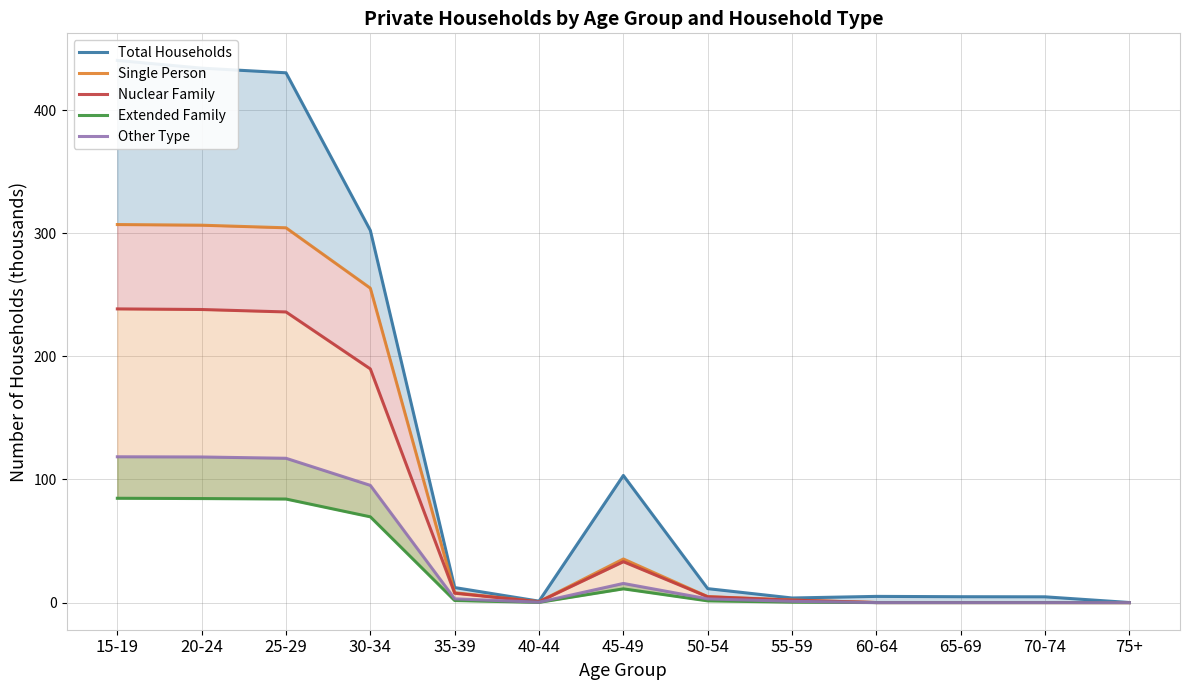

At which category is the sum across all series the highest?

15-19